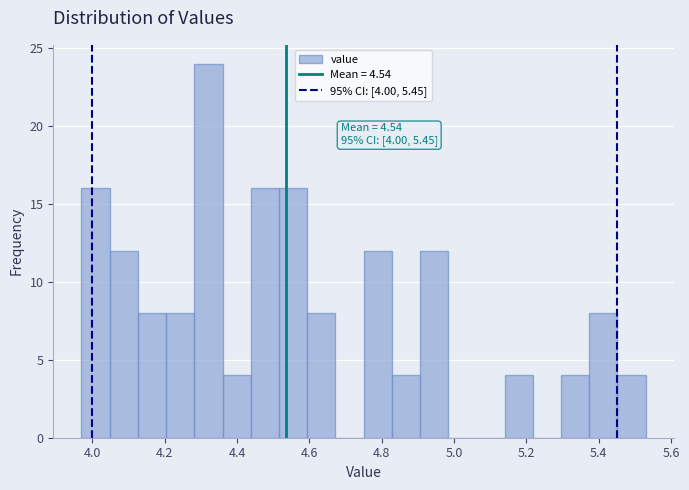

Around what value on the x-axis is the tallest bar? Give the approximate position of its centre, as read against the axis.

4.32